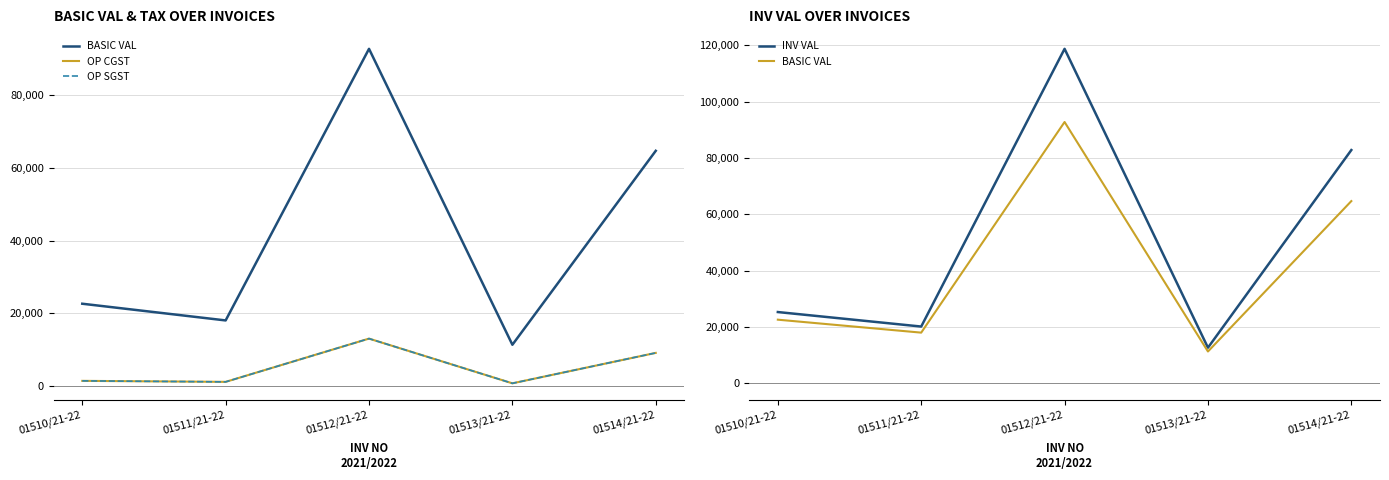

The BASIC VAL series shows 115244.6 at 01514/21-22. True or false?

False